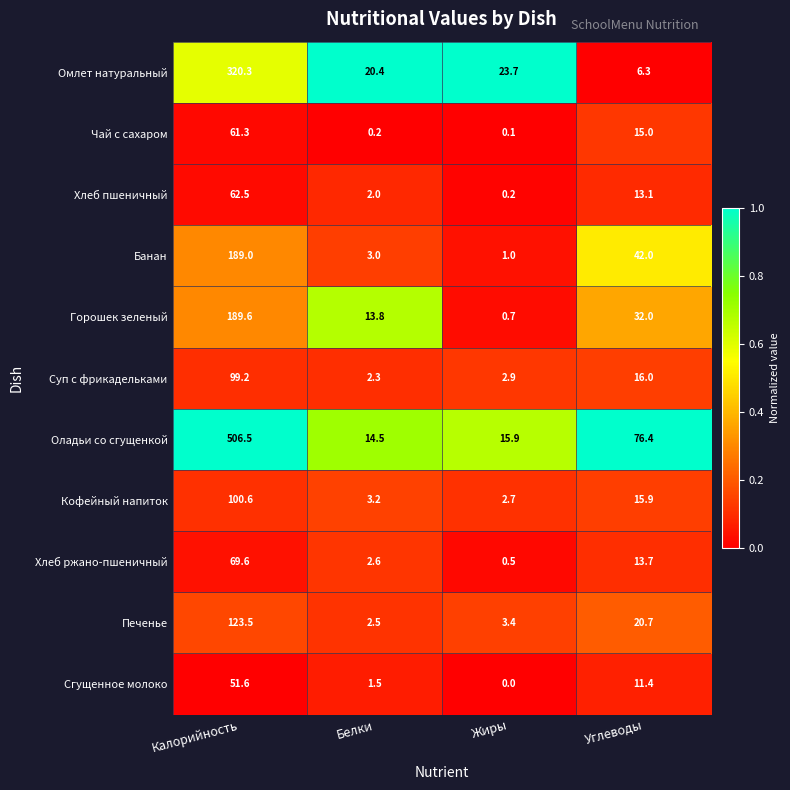

Rank the series by their maximum value, from highest to lowest.

Оладьи со сгущенкой, Омлет натуральный, Горошек зеленый, Банан, Печенье, Кофейный напиток, Суп с фрикадельками, Хлеб ржано-пшеничный, Хлеб пшеничный, Чай с сахаром, Сгущенное молоко